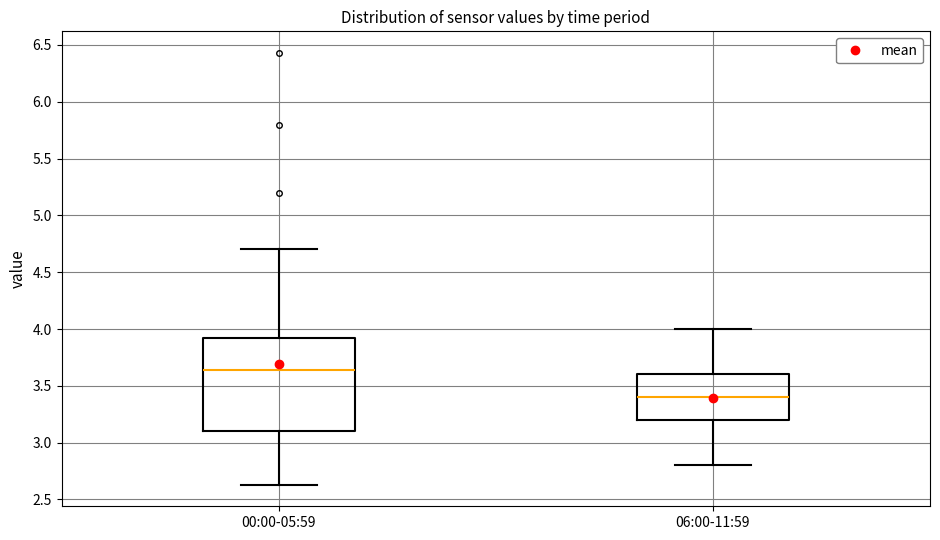

Reading left to right, transcribe this box plot: for each box, give where its median line is, the range the box spans, and where its two whiskers end, as read against the y-axis. The values are not printed on the chart, so give them approximately, as read against the axis.

00:00-05:59: median 3.65, box 3.10 to 3.95, whiskers 2.65 to 4.70
06:00-11:59: median 3.40, box 3.20 to 3.60, whiskers 2.80 to 4.00